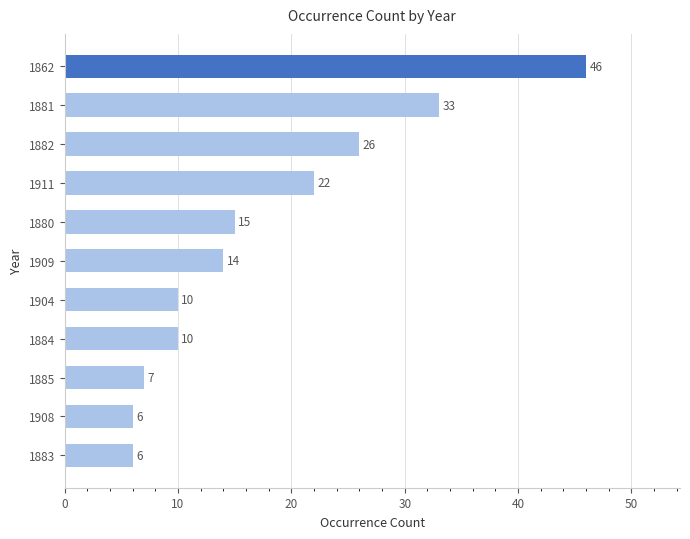

What is the ratio of the value at 1882 to the value at 1909?

1.9